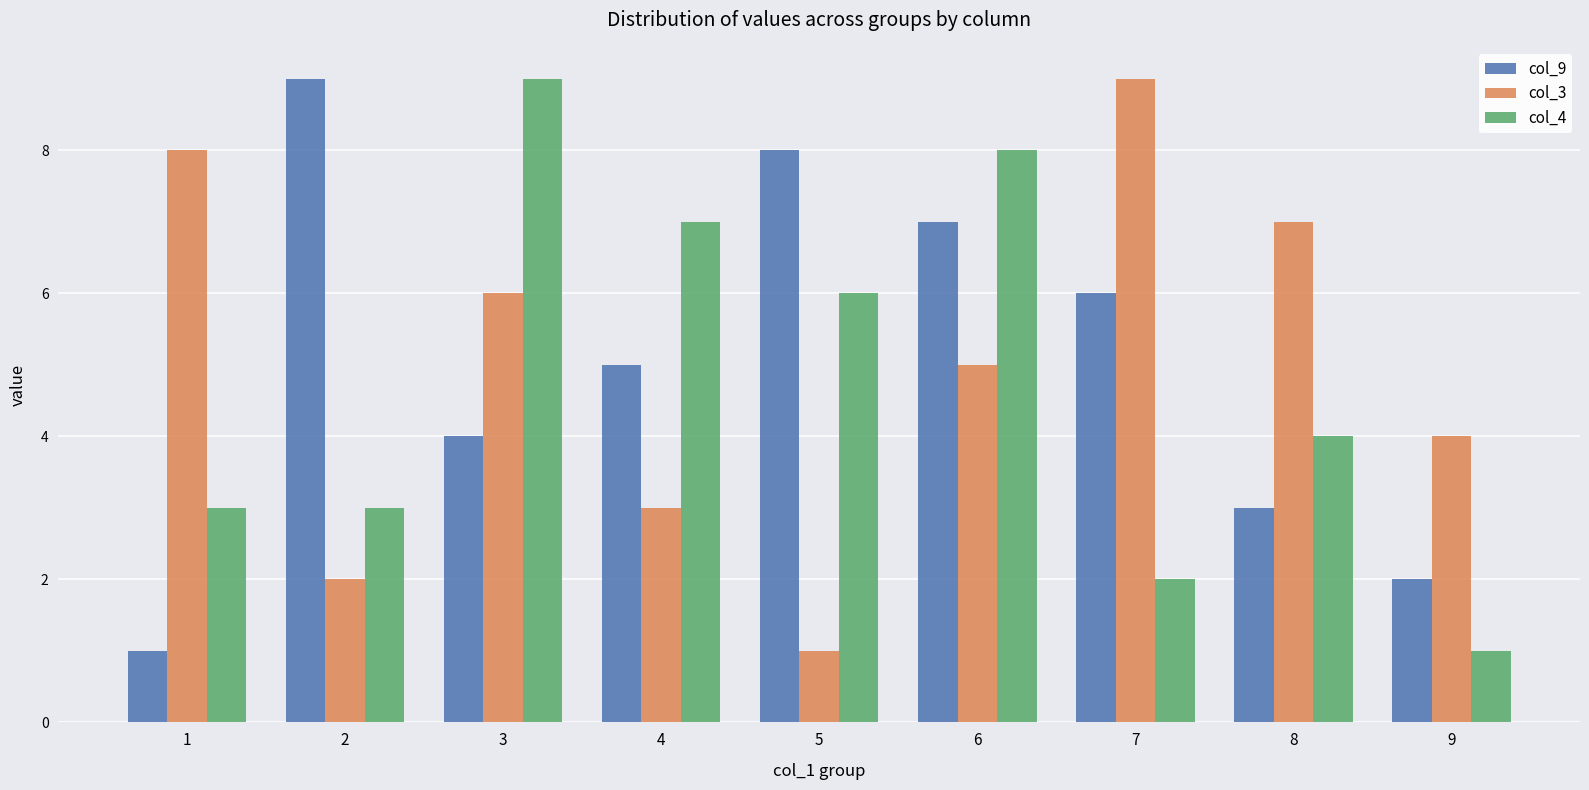

What are all the series names shown in the legend?

col_9, col_3, col_4